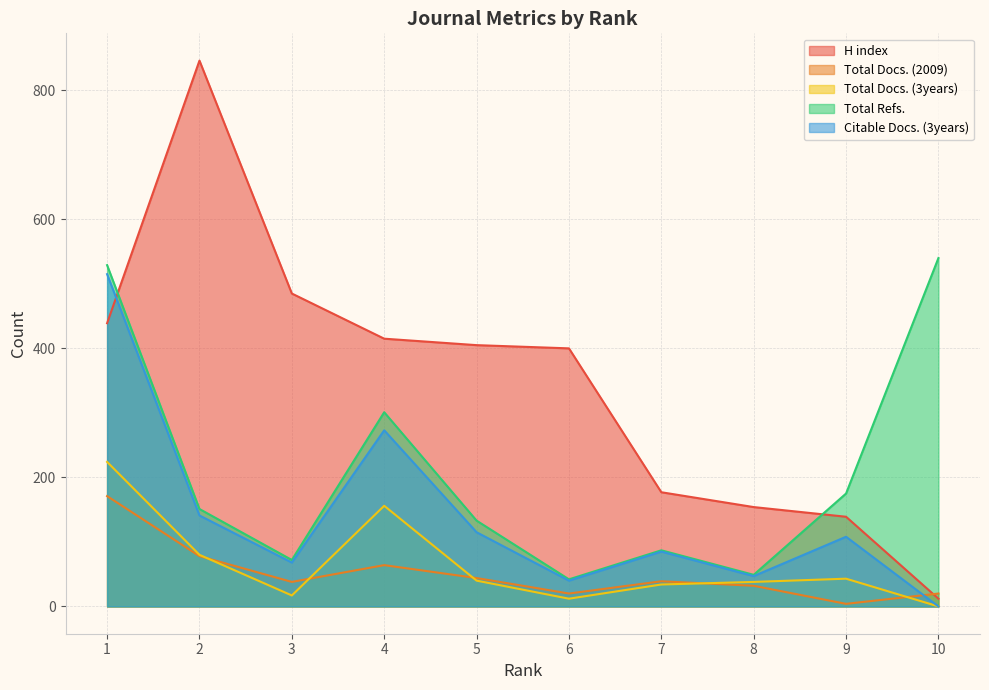

At which category does Total Refs. reach its first local peak?

4